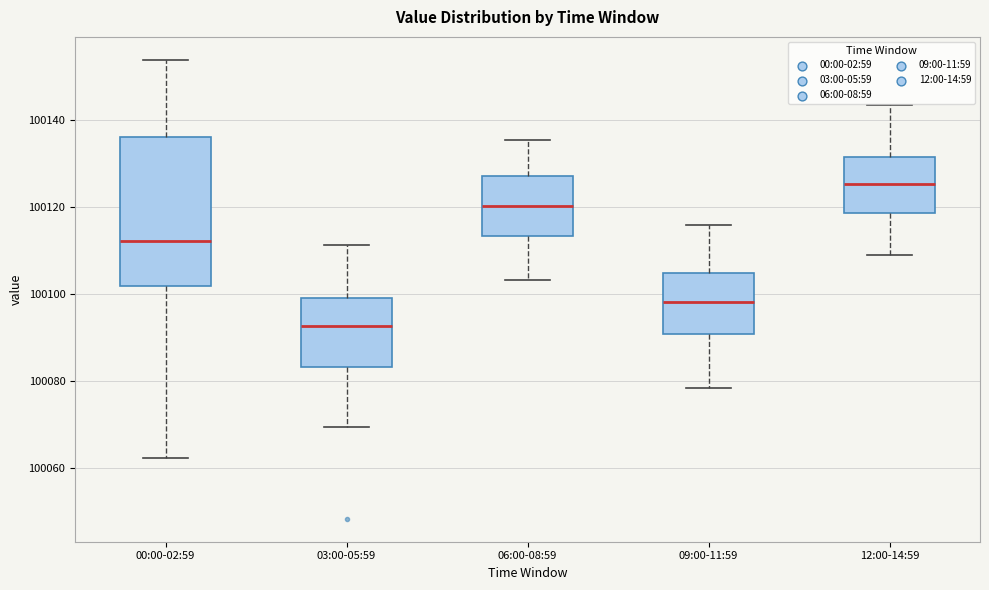

Where does the lower whisker of the box for 06:00-08:59 end on the y-axis? The values are not printed on the chart, so give them approximately, as read against the axis.

100104